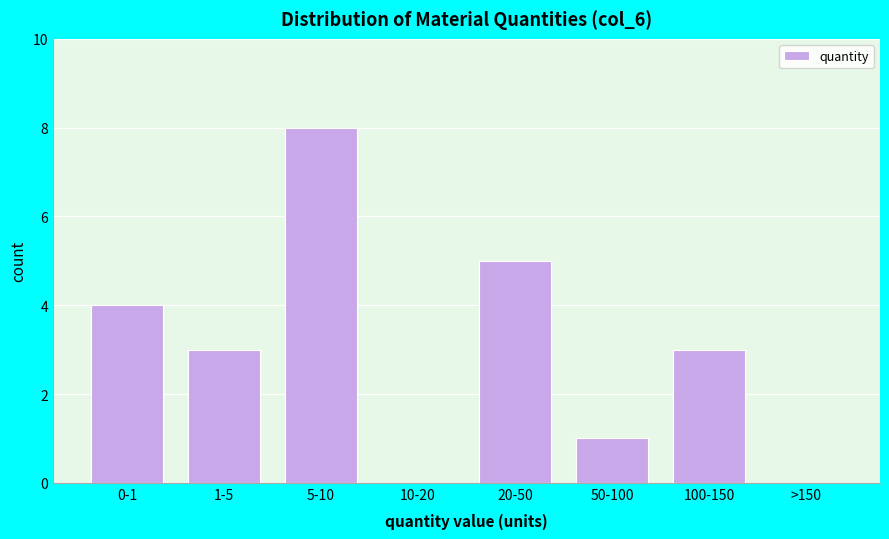

Reading left to right, list all the values displayed in this chart.

0-1=4	1-5=3	5-10=8	10-20=0	20-50=5	50-100=1	100-150=3	>150=0